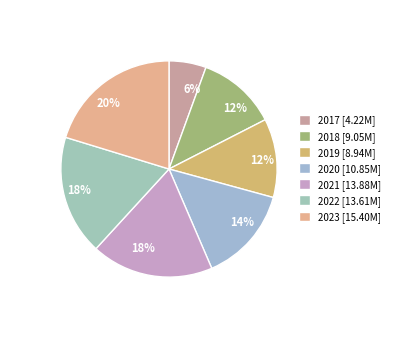

What is the ratio of the value at 2020 to the value at 2017?

2.6